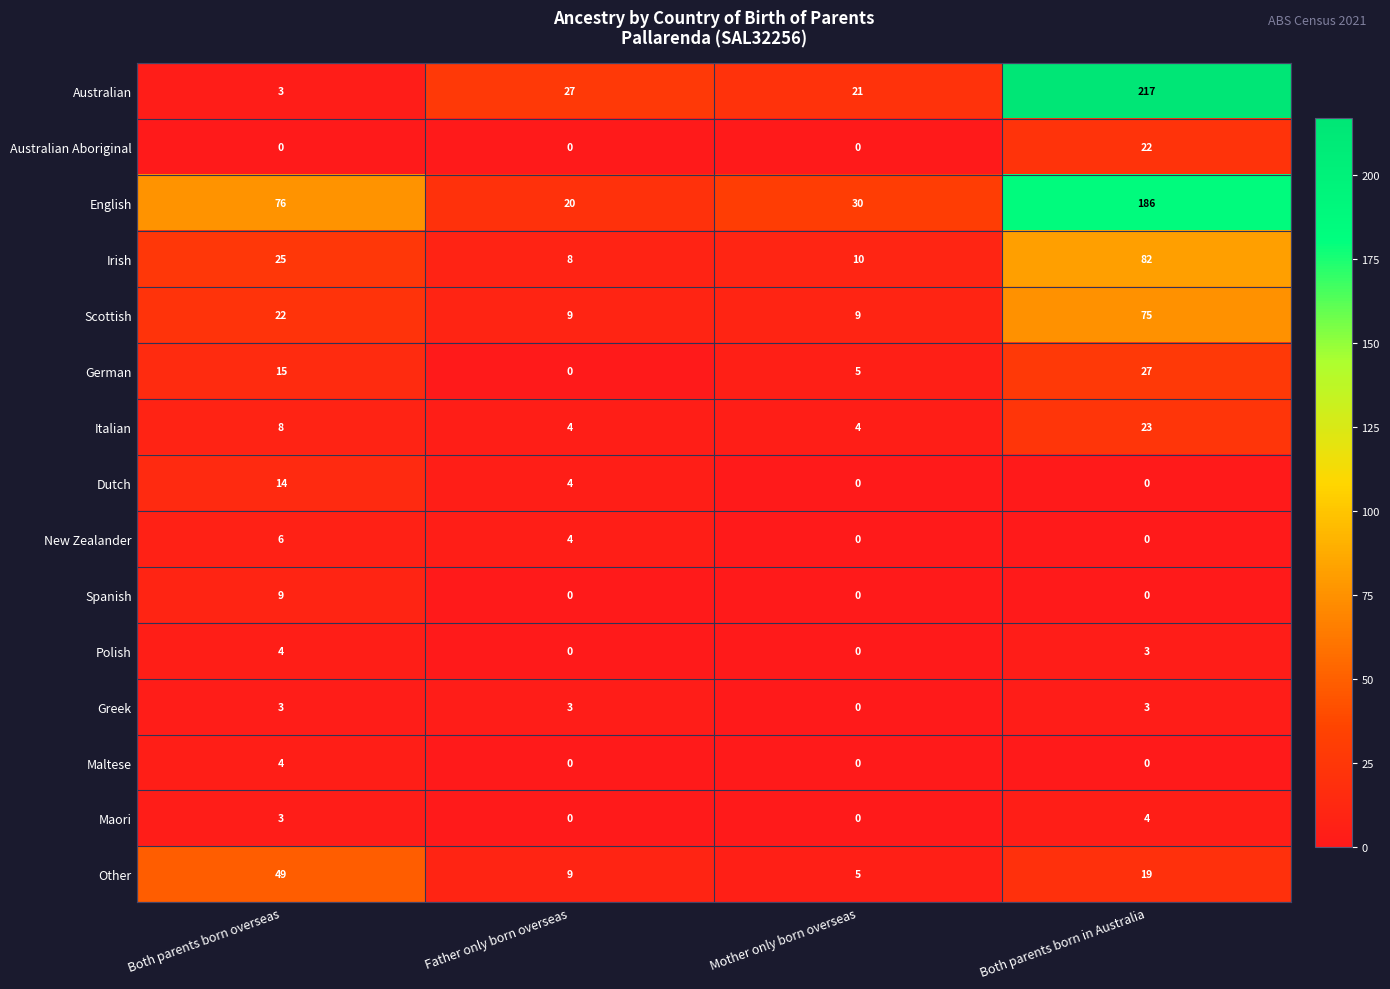

How many Greek values are between 3 and 4?

3